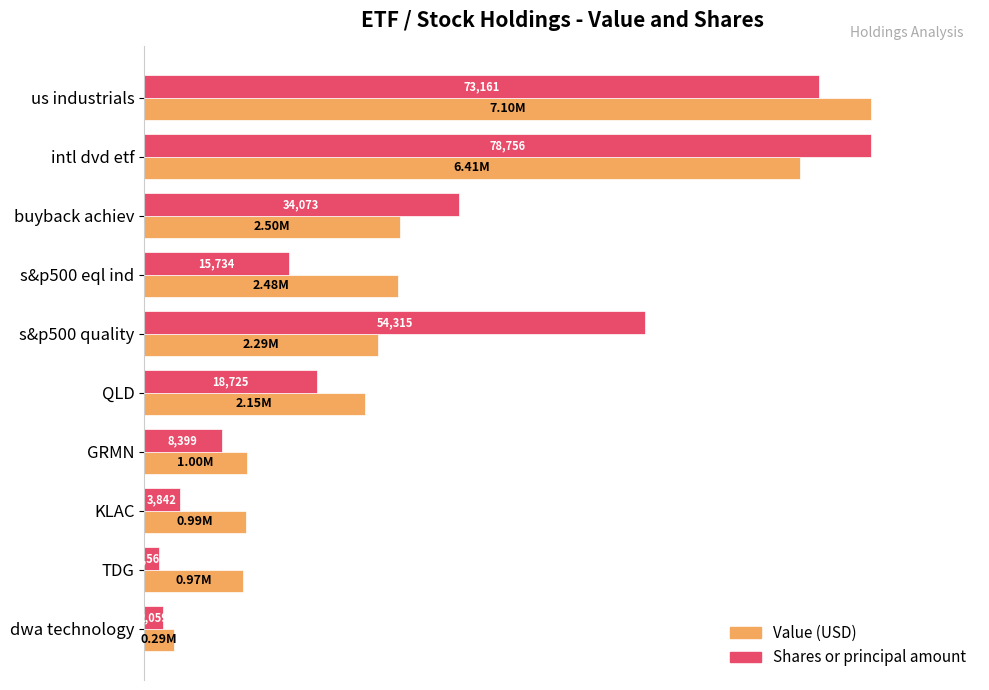

Does the chart contain any negative values?

No